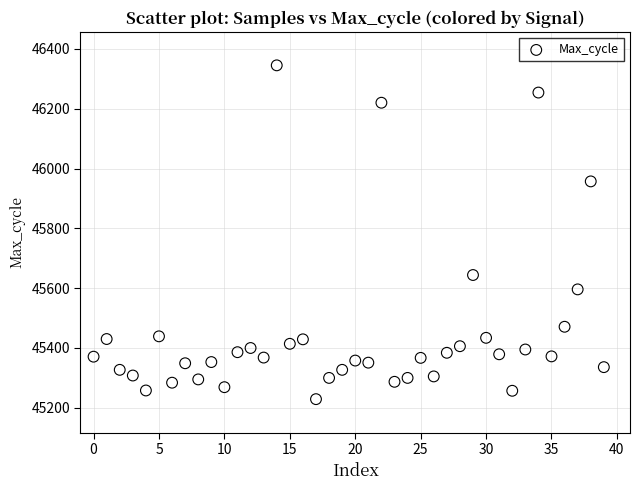

What Y value in the scatter plot is closest to 45787?

45644